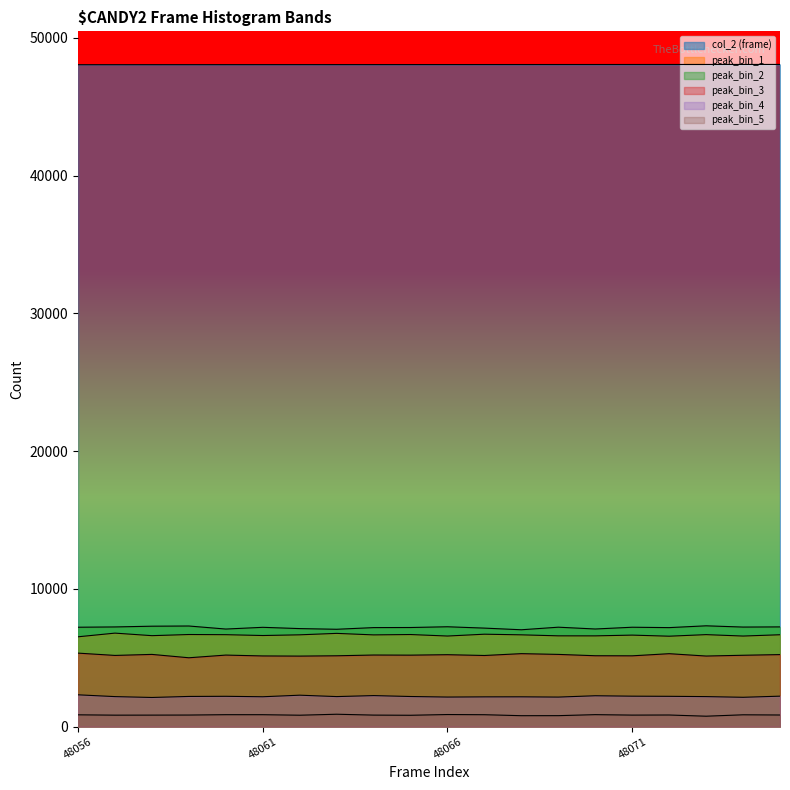

In peak_bin_2, how many points are lower than both neighbors (excluding endpoints)?

6